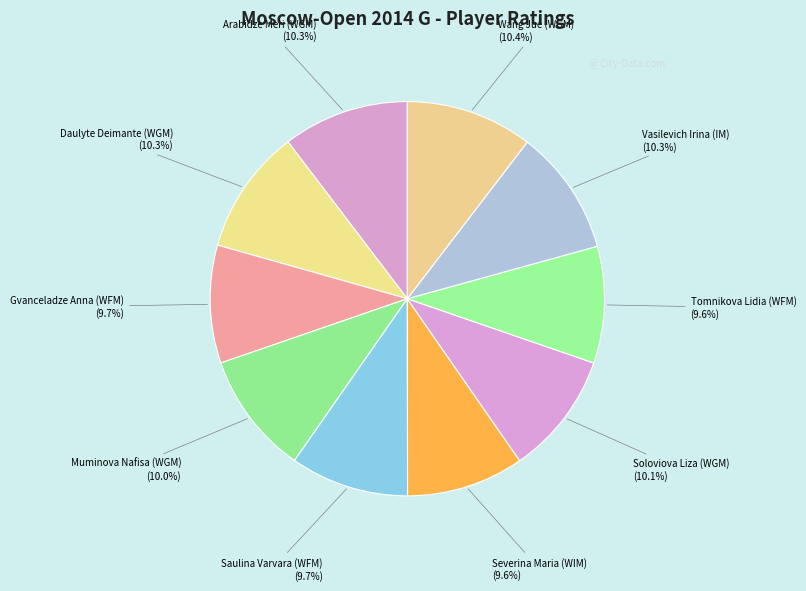

What percentage is the Saulina Varvara (WFM) slice, to the nearest percent?

10%